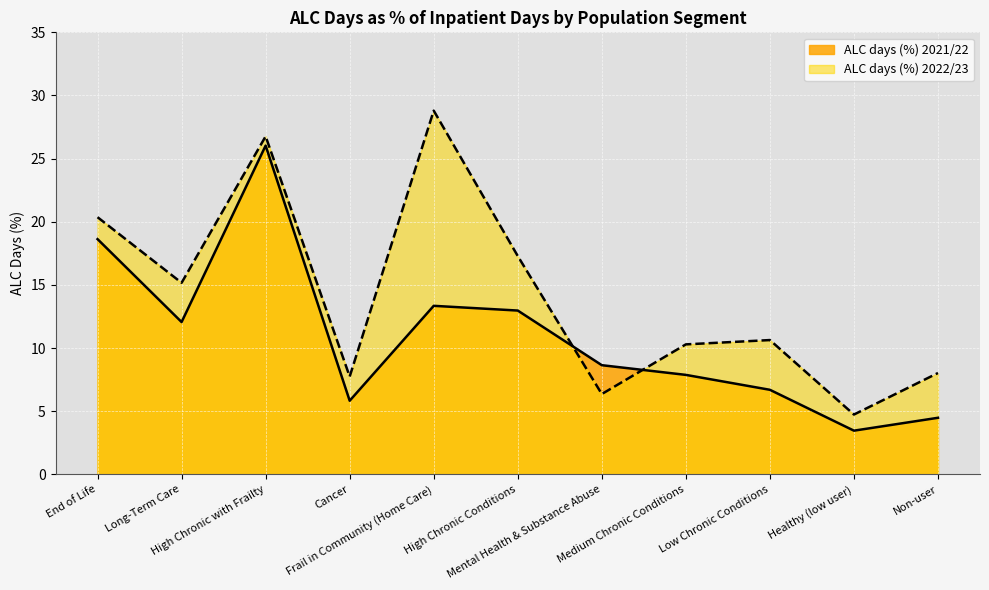

Rank the series by their maximum value, from lowest to highest.

ALC days (%) 2021/22, ALC days (%) 2022/23